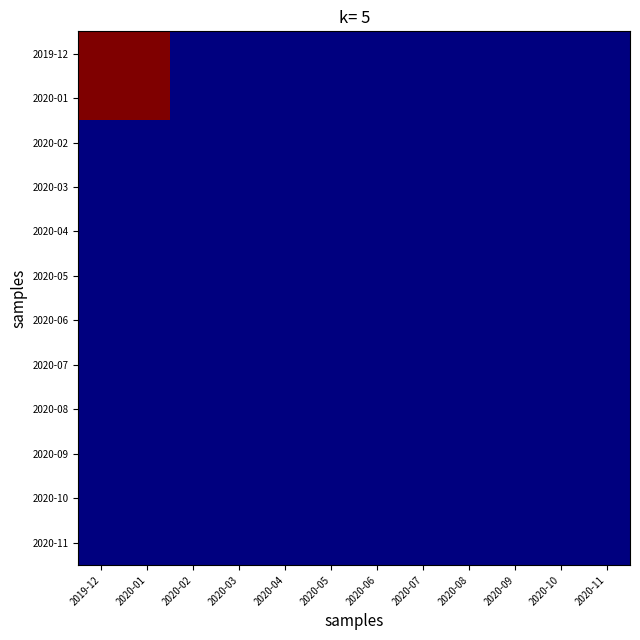

Reading left to right, transcribe all the data shown in this chart.

2019-12: 2019-12=1.0	2020-01=1.0	2020-02=0.0	2020-03=0.0	2020-04=0.0	2020-05=0.0	2020-06=0.0	2020-07=0.0	2020-08=0.0	2020-09=0.0	2020-10=0.0	2020-11=0.0
2020-01: 2019-12=1.0	2020-01=1.0	2020-02=0.0	2020-03=0.0	2020-04=0.0	2020-05=0.0	2020-06=0.0	2020-07=0.0	2020-08=0.0	2020-09=0.0	2020-10=0.0	2020-11=0.0
2020-02: 2019-12=0.0	2020-01=0.0	2020-02=0.0	2020-03=0.0	2020-04=0.0	2020-05=0.0	2020-06=0.0	2020-07=0.0	2020-08=0.0	2020-09=0.0	2020-10=0.0	2020-11=0.0
2020-03: 2019-12=0.0	2020-01=0.0	2020-02=0.0	2020-03=0.0	2020-04=0.0	2020-05=0.0	2020-06=0.0	2020-07=0.0	2020-08=0.0	2020-09=0.0	2020-10=0.0	2020-11=0.0
2020-04: 2019-12=0.0	2020-01=0.0	2020-02=0.0	2020-03=0.0	2020-04=0.0	2020-05=0.0	2020-06=0.0	2020-07=0.0	2020-08=0.0	2020-09=0.0	2020-10=0.0	2020-11=0.0
2020-05: 2019-12=0.0	2020-01=0.0	2020-02=0.0	2020-03=0.0	2020-04=0.0	2020-05=0.0	2020-06=0.0	2020-07=0.0	2020-08=0.0	2020-09=0.0	2020-10=0.0	2020-11=0.0
2020-06: 2019-12=0.0	2020-01=0.0	2020-02=0.0	2020-03=0.0	2020-04=0.0	2020-05=0.0	2020-06=0.0	2020-07=0.0	2020-08=0.0	2020-09=0.0	2020-10=0.0	2020-11=0.0
2020-07: 2019-12=0.0	2020-01=0.0	2020-02=0.0	2020-03=0.0	2020-04=0.0	2020-05=0.0	2020-06=0.0	2020-07=0.0	2020-08=0.0	2020-09=0.0	2020-10=0.0	2020-11=0.0
2020-08: 2019-12=0.0	2020-01=0.0	2020-02=0.0	2020-03=0.0	2020-04=0.0	2020-05=0.0	2020-06=0.0	2020-07=0.0	2020-08=0.0	2020-09=0.0	2020-10=0.0	2020-11=0.0
2020-09: 2019-12=0.0	2020-01=0.0	2020-02=0.0	2020-03=0.0	2020-04=0.0	2020-05=0.0	2020-06=0.0	2020-07=0.0	2020-08=0.0	2020-09=0.0	2020-10=0.0	2020-11=0.0
2020-10: 2019-12=0.0	2020-01=0.0	2020-02=0.0	2020-03=0.0	2020-04=0.0	2020-05=0.0	2020-06=0.0	2020-07=0.0	2020-08=0.0	2020-09=0.0	2020-10=0.0	2020-11=0.0
2020-11: 2019-12=0.0	2020-01=0.0	2020-02=0.0	2020-03=0.0	2020-04=0.0	2020-05=0.0	2020-06=0.0	2020-07=0.0	2020-08=0.0	2020-09=0.0	2020-10=0.0	2020-11=0.0